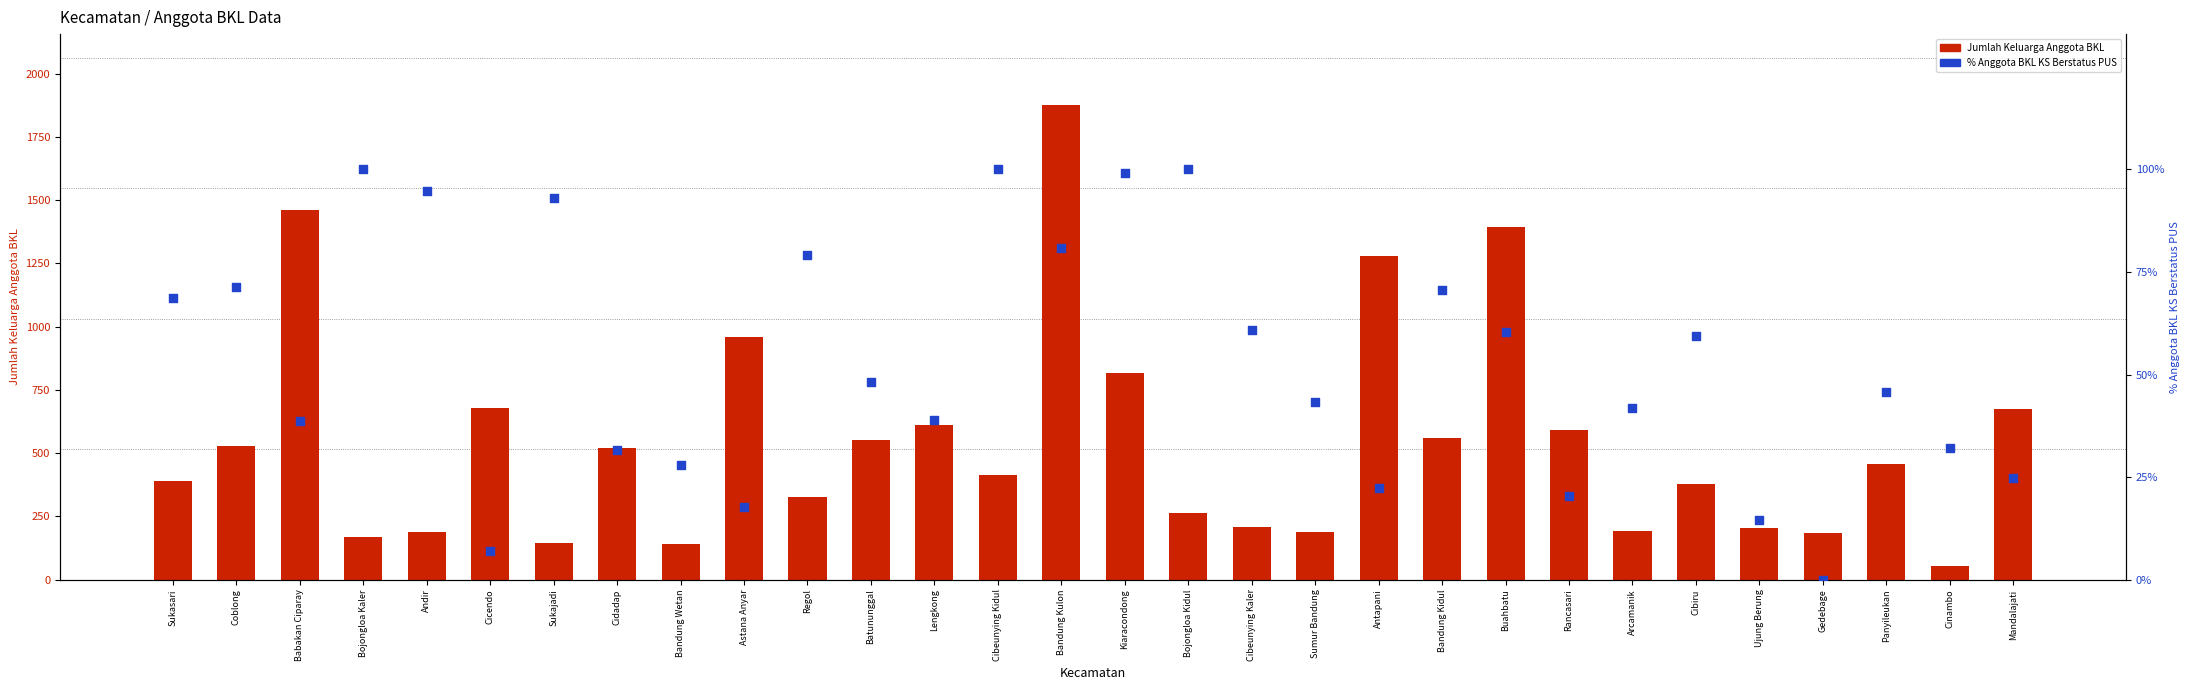

At which category is the sum across all series the highest?

Bandung Kulon